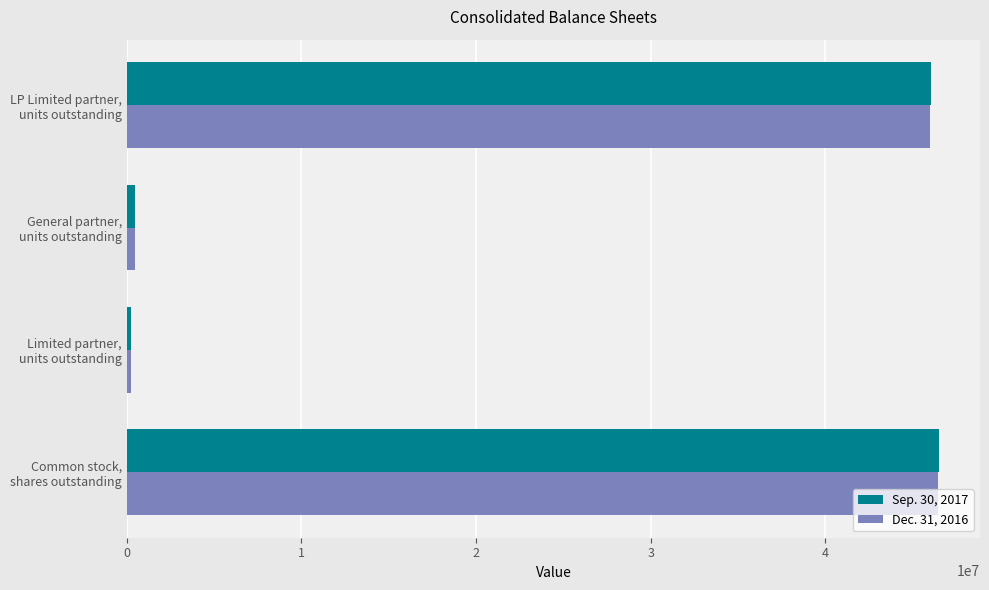

What is the smallest value displayed?

217481